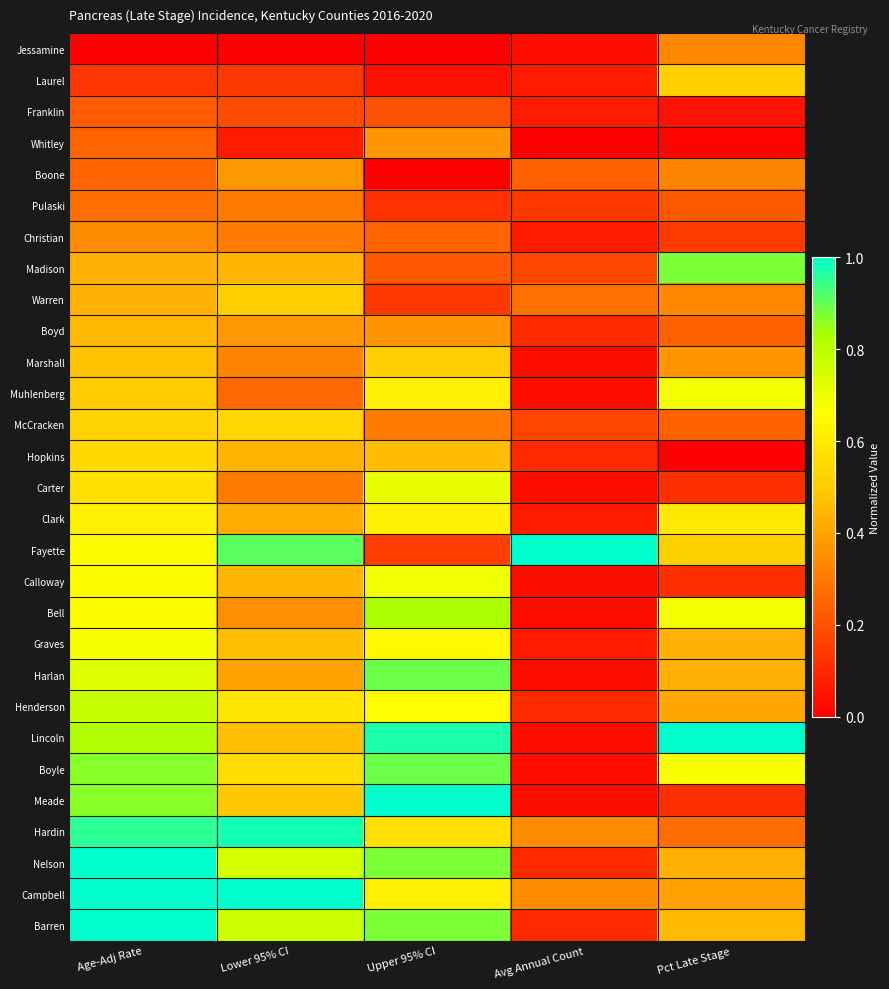

Reading left to right, list all the values displayed in this chart.

Jessamine: Age-Adj Rate=0.0	Lower 95% CI=0.0	Upper 95% CI=0.0	Avg Annual Count=0.0	Pct Late Stage=0.3
Laurel: Age-Adj Rate=0.1	Lower 95% CI=0.1	Upper 95% CI=0.0	Avg Annual Count=0.1	Pct Late Stage=0.5
Franklin: Age-Adj Rate=0.2	Lower 95% CI=0.2	Upper 95% CI=0.2	Avg Annual Count=0.1	Pct Late Stage=0.0
Whitley: Age-Adj Rate=0.2	Lower 95% CI=0.1	Upper 95% CI=0.4	Avg Annual Count=0.0	Pct Late Stage=0.0
Boone: Age-Adj Rate=0.2	Lower 95% CI=0.4	Upper 95% CI=0.0	Avg Annual Count=0.2	Pct Late Stage=0.3
Pulaski: Age-Adj Rate=0.3	Lower 95% CI=0.3	Upper 95% CI=0.1	Avg Annual Count=0.1	Pct Late Stage=0.2
Christian: Age-Adj Rate=0.3	Lower 95% CI=0.3	Upper 95% CI=0.2	Avg Annual Count=0.1	Pct Late Stage=0.1
Madison: Age-Adj Rate=0.4	Lower 95% CI=0.4	Upper 95% CI=0.2	Avg Annual Count=0.2	Pct Late Stage=0.9
Warren: Age-Adj Rate=0.4	Lower 95% CI=0.5	Upper 95% CI=0.1	Avg Annual Count=0.3	Pct Late Stage=0.3
Boyd: Age-Adj Rate=0.5	Lower 95% CI=0.4	Upper 95% CI=0.4	Avg Annual Count=0.1	Pct Late Stage=0.2
Marshall: Age-Adj Rate=0.5	Lower 95% CI=0.3	Upper 95% CI=0.5	Avg Annual Count=0.0	Pct Late Stage=0.4
Muhlenberg: Age-Adj Rate=0.5	Lower 95% CI=0.3	Upper 95% CI=0.6	Avg Annual Count=0.0	Pct Late Stage=0.7
McCracken: Age-Adj Rate=0.5	Lower 95% CI=0.5	Upper 95% CI=0.3	Avg Annual Count=0.2	Pct Late Stage=0.2
Hopkins: Age-Adj Rate=0.5	Lower 95% CI=0.4	Upper 95% CI=0.5	Avg Annual Count=0.1	Pct Late Stage=0.0
Carter: Age-Adj Rate=0.6	Lower 95% CI=0.3	Upper 95% CI=0.7	Avg Annual Count=0.0	Pct Late Stage=0.1
Clark: Age-Adj Rate=0.6	Lower 95% CI=0.4	Upper 95% CI=0.6	Avg Annual Count=0.1	Pct Late Stage=0.6
Fayette: Age-Adj Rate=0.7	Lower 95% CI=0.9	Upper 95% CI=0.2	Avg Annual Count=1.0	Pct Late Stage=0.5
Calloway: Age-Adj Rate=0.7	Lower 95% CI=0.4	Upper 95% CI=0.7	Avg Annual Count=0.0	Pct Late Stage=0.1
Bell: Age-Adj Rate=0.7	Lower 95% CI=0.3	Upper 95% CI=0.8	Avg Annual Count=0.0	Pct Late Stage=0.7
Graves: Age-Adj Rate=0.7	Lower 95% CI=0.5	Upper 95% CI=0.6	Avg Annual Count=0.1	Pct Late Stage=0.4
Harlan: Age-Adj Rate=0.7	Lower 95% CI=0.4	Upper 95% CI=0.9	Avg Annual Count=0.0	Pct Late Stage=0.4
Henderson: Age-Adj Rate=0.8	Lower 95% CI=0.6	Upper 95% CI=0.7	Avg Annual Count=0.1	Pct Late Stage=0.4
Lincoln: Age-Adj Rate=0.8	Lower 95% CI=0.5	Upper 95% CI=1.0	Avg Annual Count=0.0	Pct Late Stage=1.0
Boyle: Age-Adj Rate=0.9	Lower 95% CI=0.6	Upper 95% CI=0.9	Avg Annual Count=0.0	Pct Late Stage=0.7
Meade: Age-Adj Rate=0.9	Lower 95% CI=0.5	Upper 95% CI=1.0	Avg Annual Count=0.0	Pct Late Stage=0.1
Hardin: Age-Adj Rate=1.0	Lower 95% CI=1.0	Upper 95% CI=0.6	Avg Annual Count=0.3	Pct Late Stage=0.3
Nelson: Age-Adj Rate=1.0	Lower 95% CI=0.7	Upper 95% CI=0.9	Avg Annual Count=0.1	Pct Late Stage=0.4
Campbell: Age-Adj Rate=1.0	Lower 95% CI=1.0	Upper 95% CI=0.6	Avg Annual Count=0.3	Pct Late Stage=0.4
Barren: Age-Adj Rate=1.0	Lower 95% CI=0.8	Upper 95% CI=0.9	Avg Annual Count=0.1	Pct Late Stage=0.5